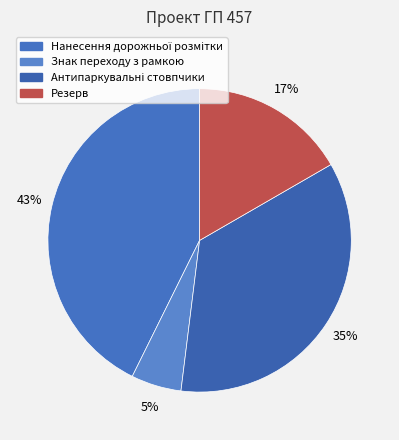

Count the number of slices in the pie.

4